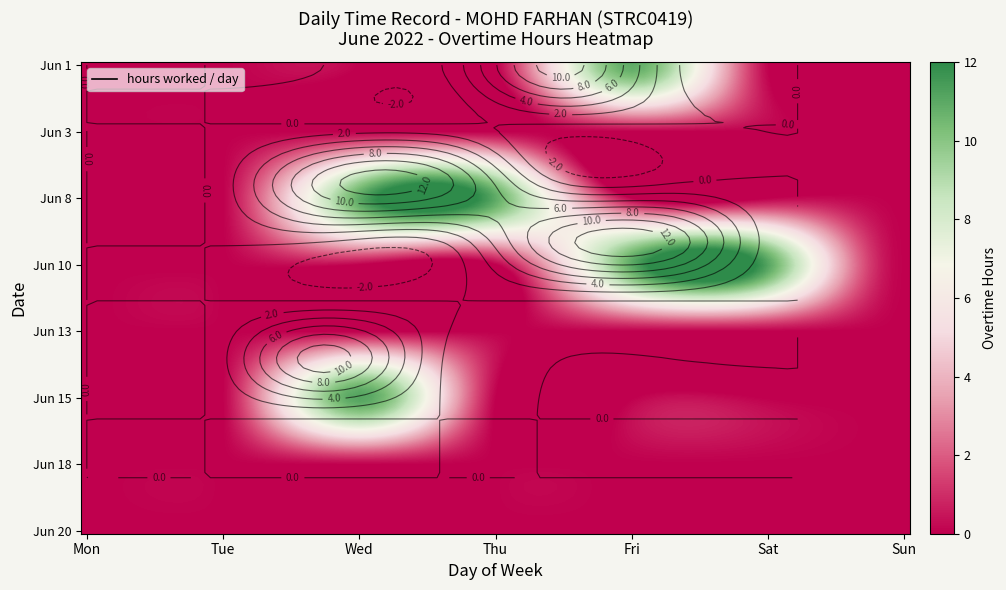

What is the spread (max minus min) of values at Thu?

10.9